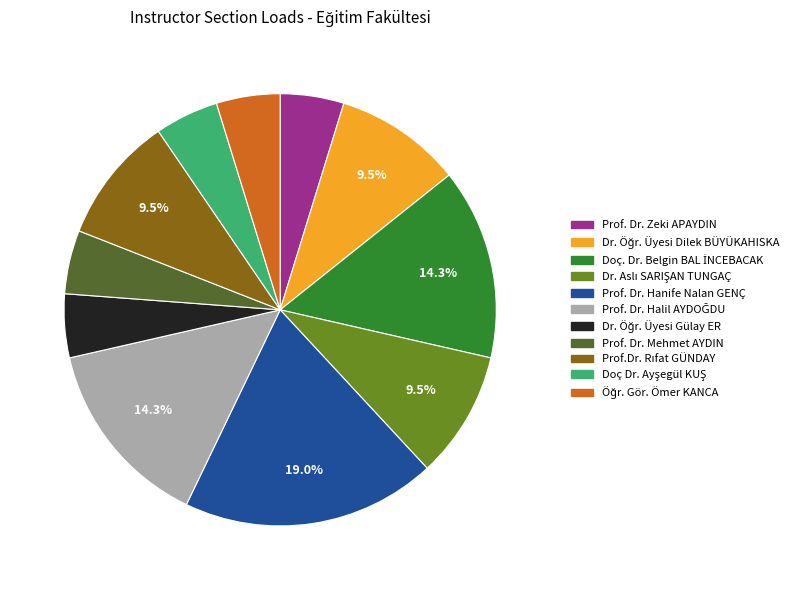

Count the number of slices in the pie.

11